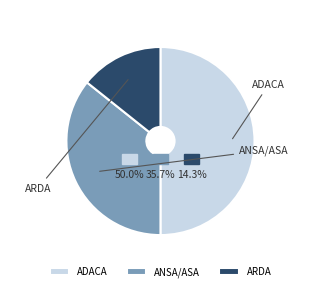

Which category has the biggest portion of the pie?

ADACA